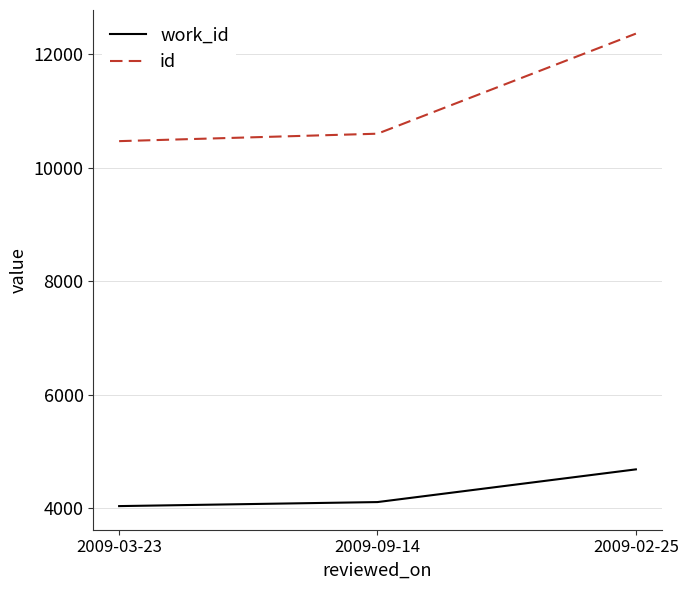

The value of work_id at 2009-09-14 is 1616. True or false?

False